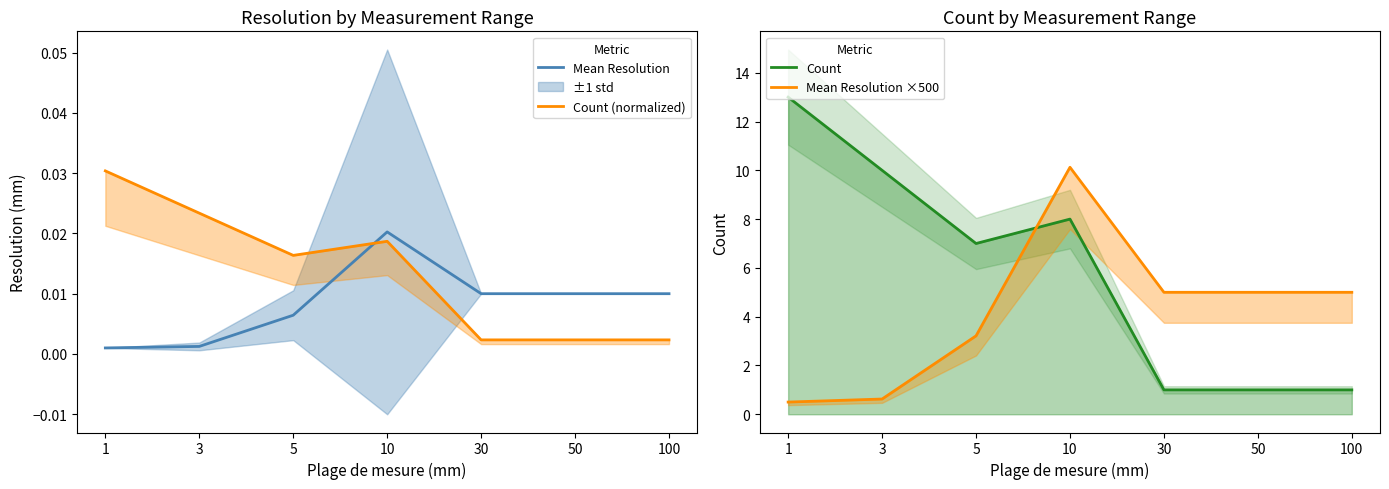

At how many categories does at least one series exceed 2?

7